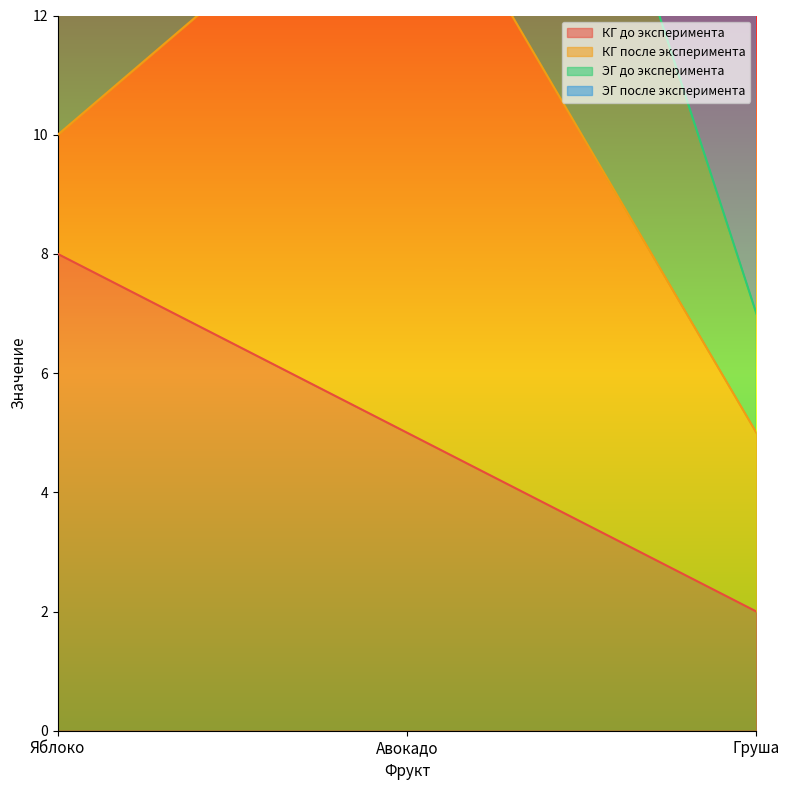

Is it true that КГ до эксперимента equals 8 at Авокадо?

False